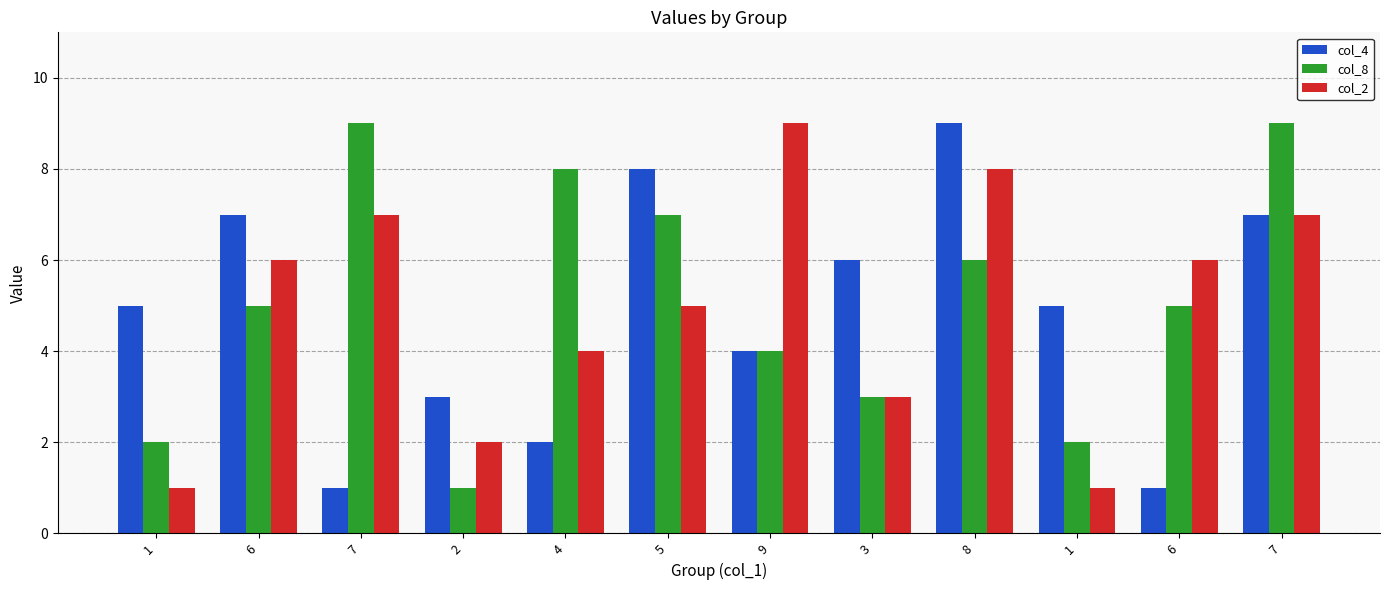

Which series has the largest total across all categories?

col_8